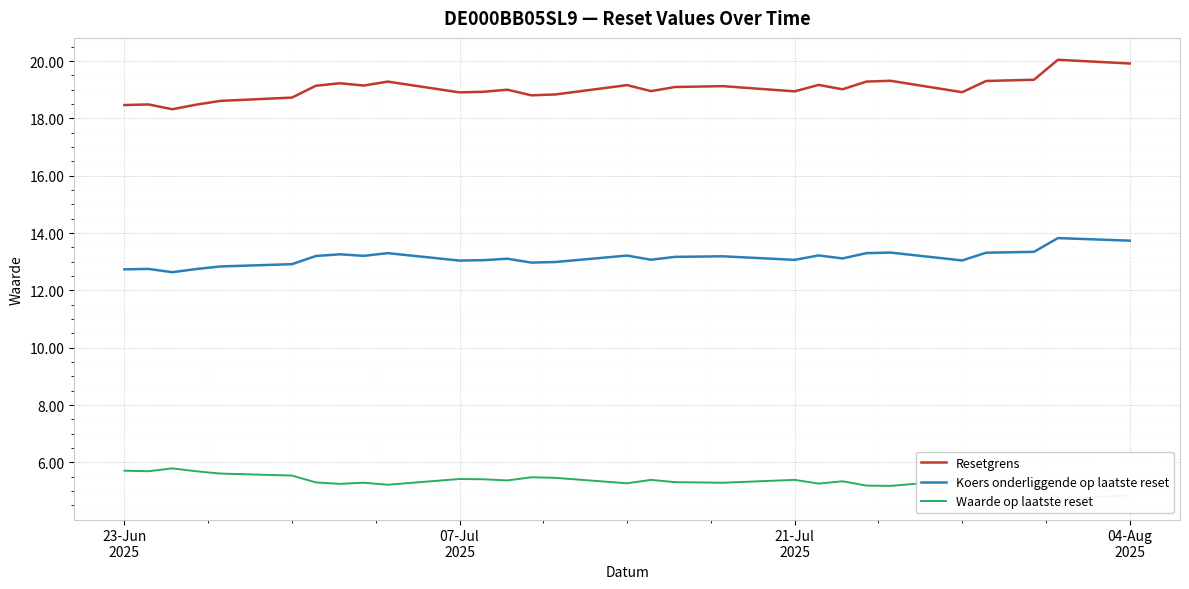

What is the difference between the maximum and minimum values in the Resetgrens series?

1.7